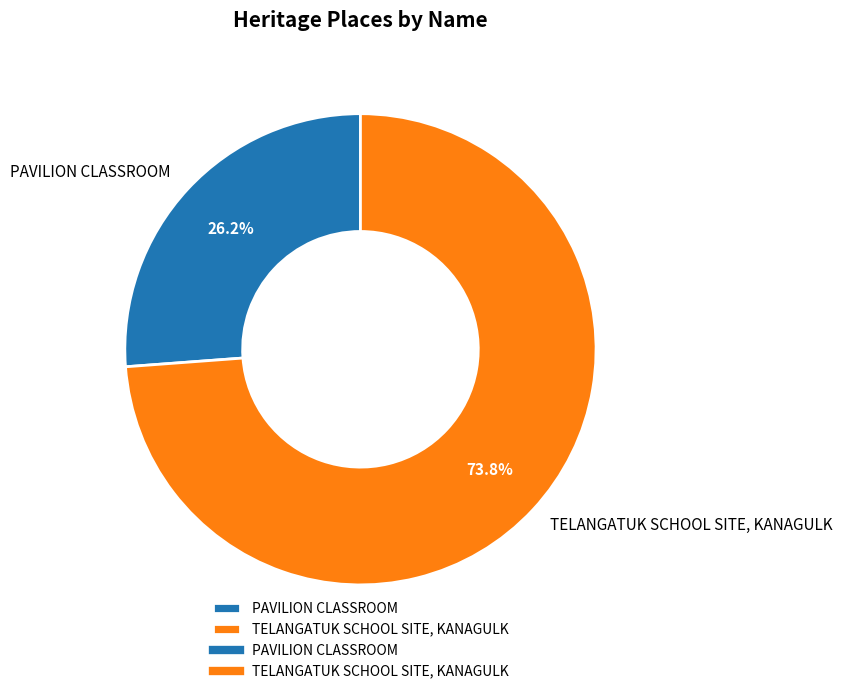

Which category accounts for the majority?

TELANGATUK SCHOOL SITE, KANAGULK